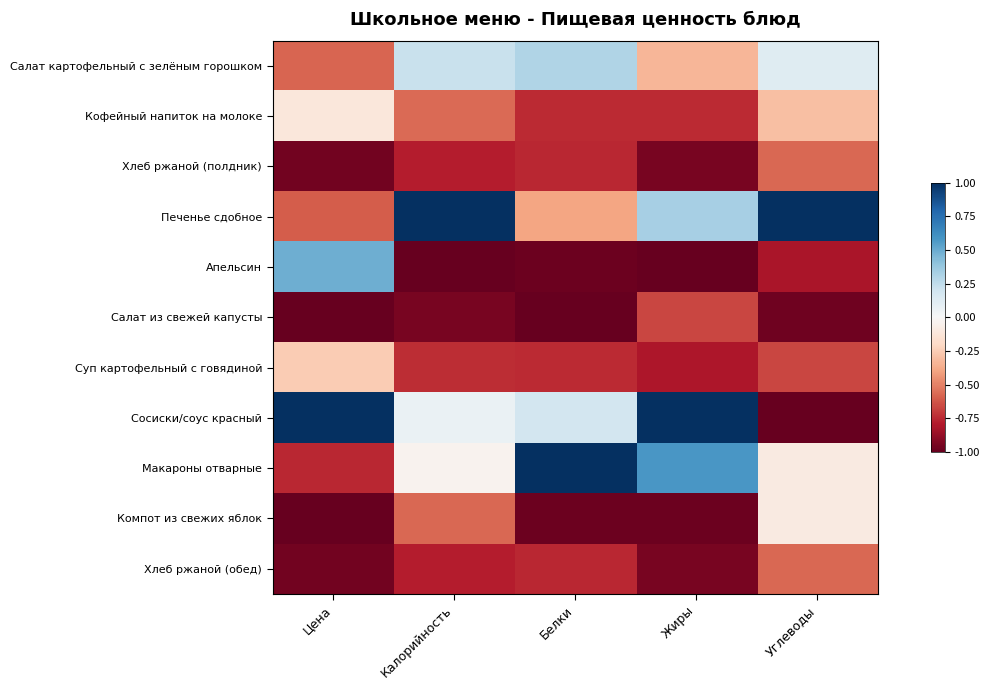

Which has a higher value, Калорийность or Углеводы?

Калорийность